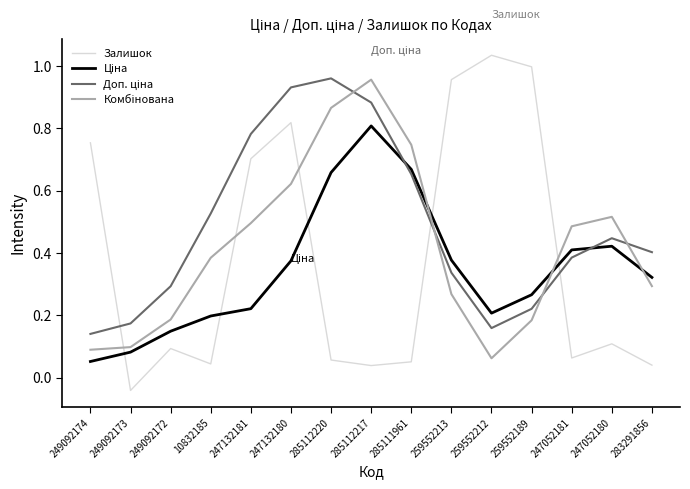

Which series has the widest spread of values?

Залишок